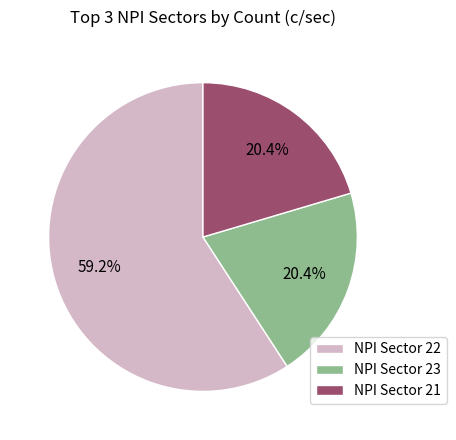

To the nearest percent, what is the difference between the largest and smallest slice percentages?

39%